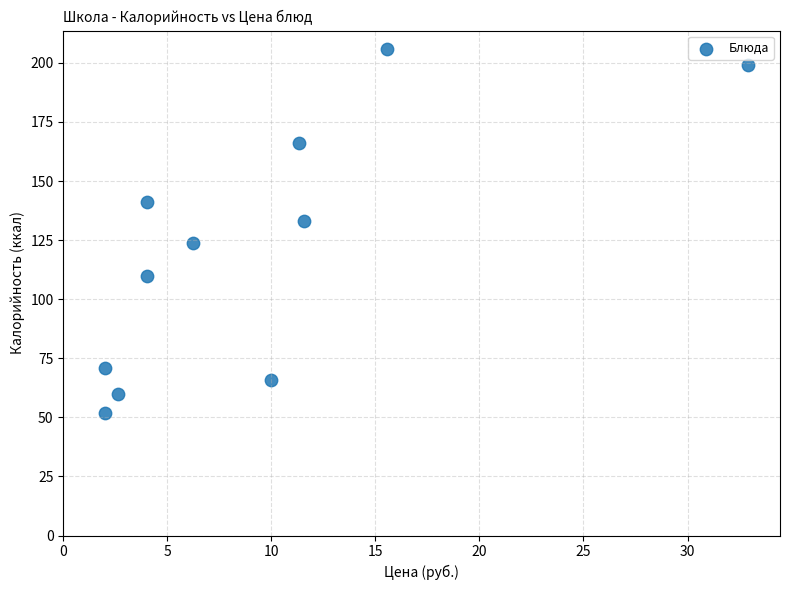

What is the average Y value?

121